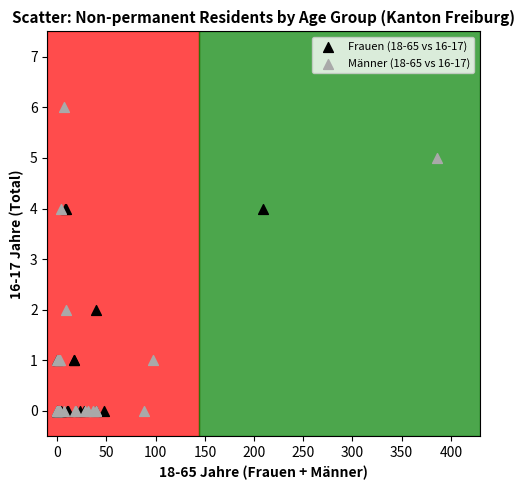

Which series has the largest Y range (max minus min)?

Männer (18-65 vs 16-17)